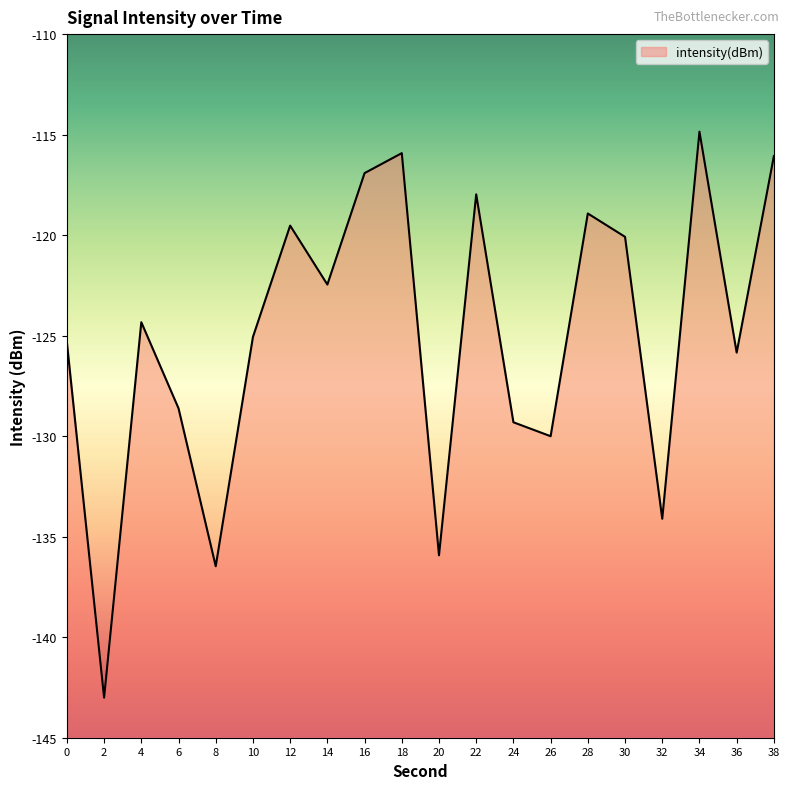

Does the chart have visible grid lines?

No